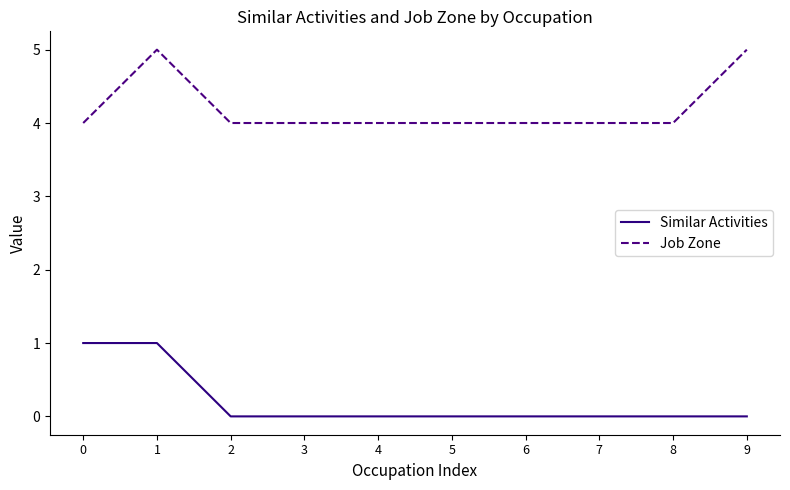

Count the number of categories in the chart.

10